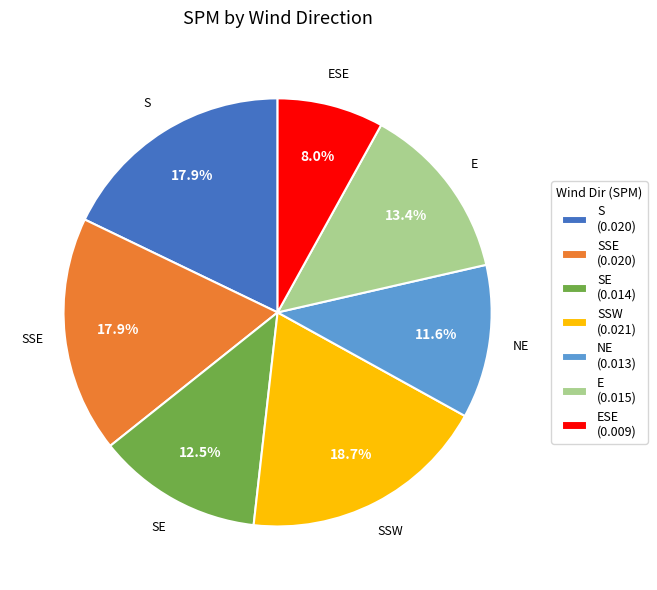

Is SE (0.014) the majority of the pie?

No